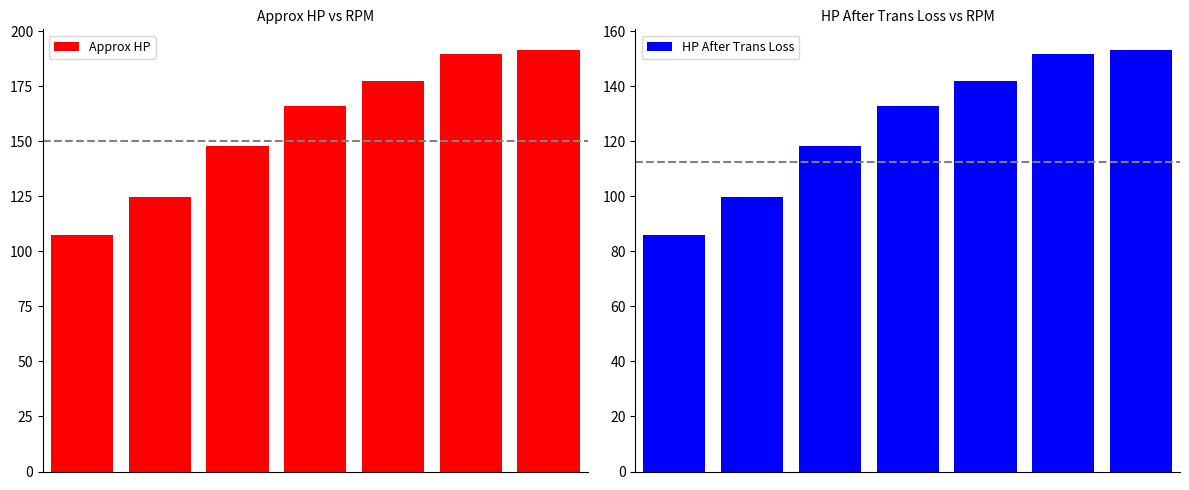

Between 6 and 4, which is larger?

6